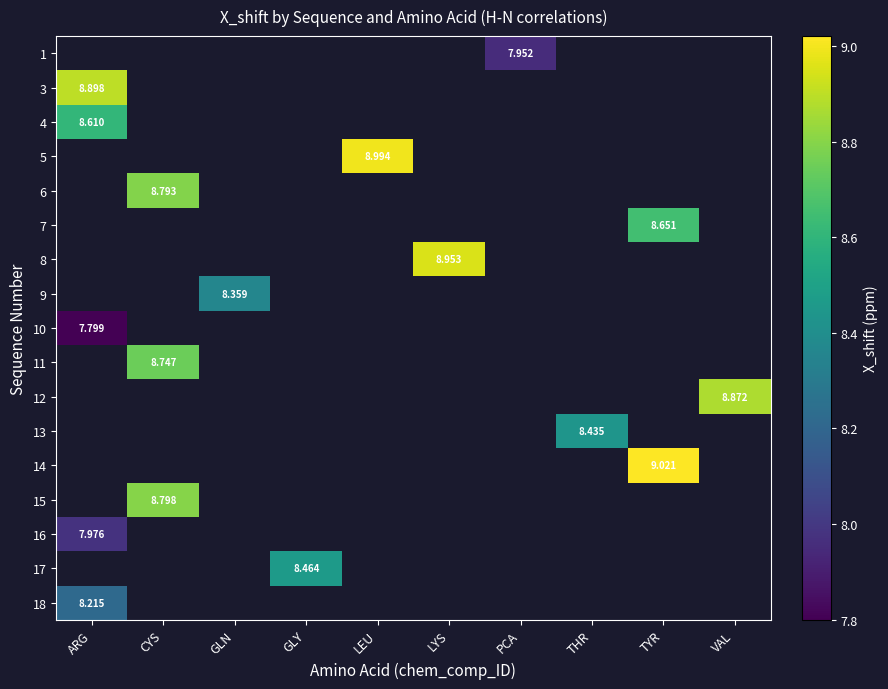

Where is row_16 nearest to the value 8?

ARG